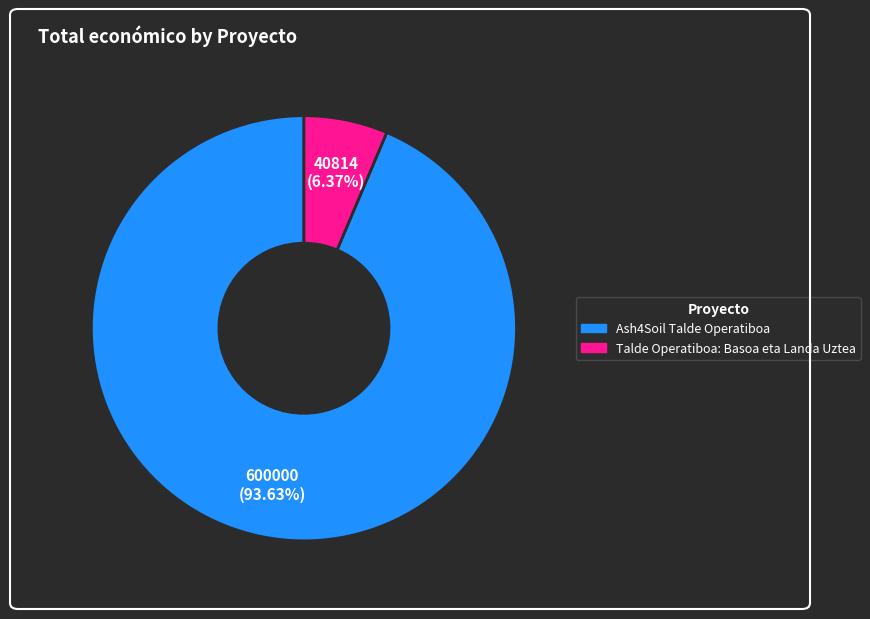

What percentage do Ash4Soil Talde Operatiboa and Talde Operatiboa: Basoa eta Landa Uztea together represent?

100.0%